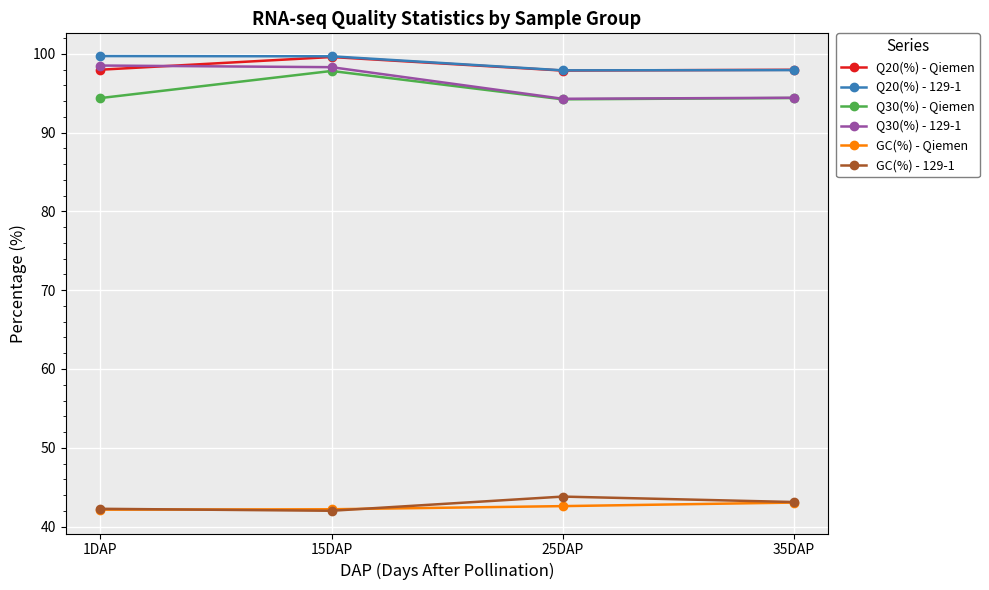

Which series changed the most between 15DAP and 25DAP?

Q30(%) - 129-1